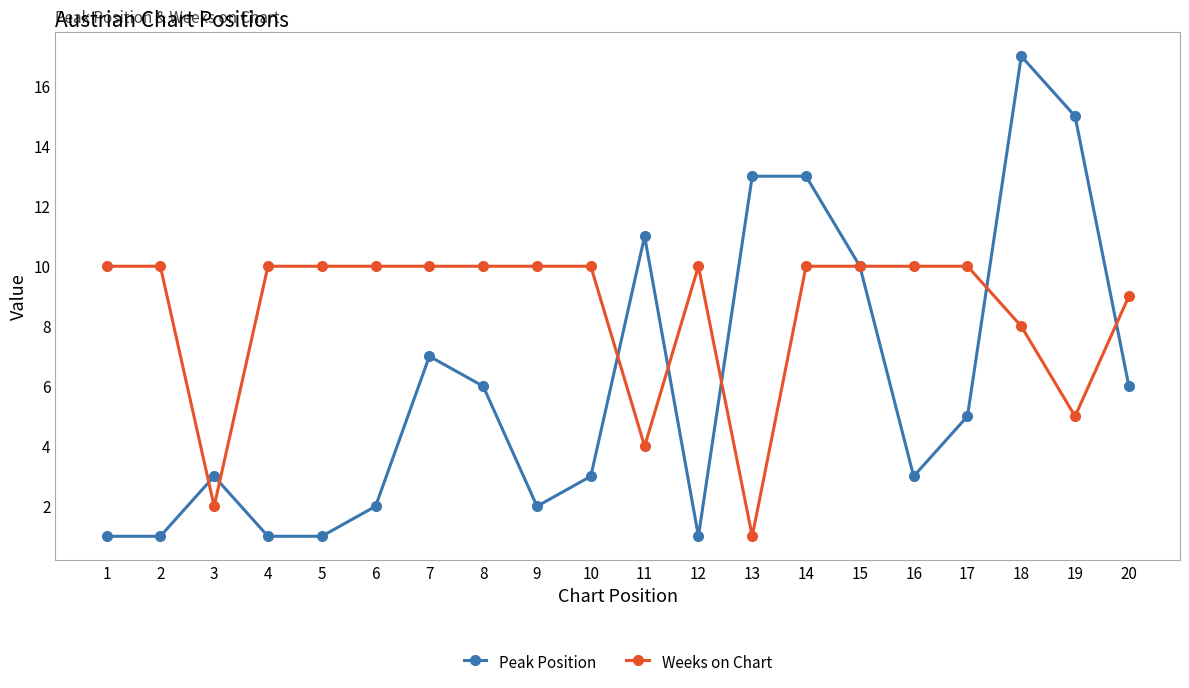

Rank the series by their average value, from highest to lowest.

Weeks on Chart, Peak Position